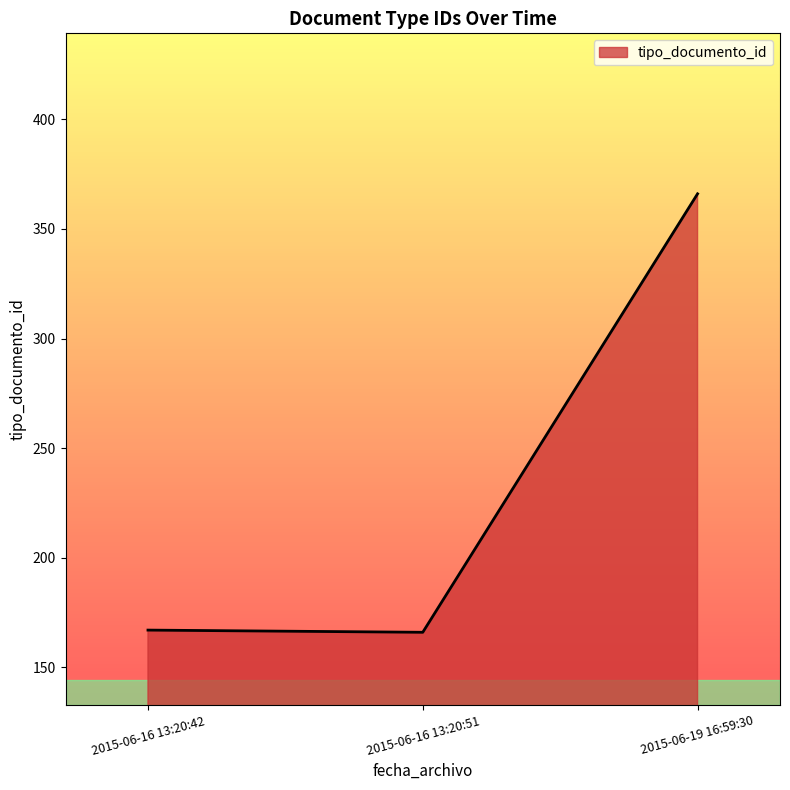

Approximately how many times larger is the value at 2015-06-16 13:20:51 compared to 2015-06-19 16:59:30?

0.5